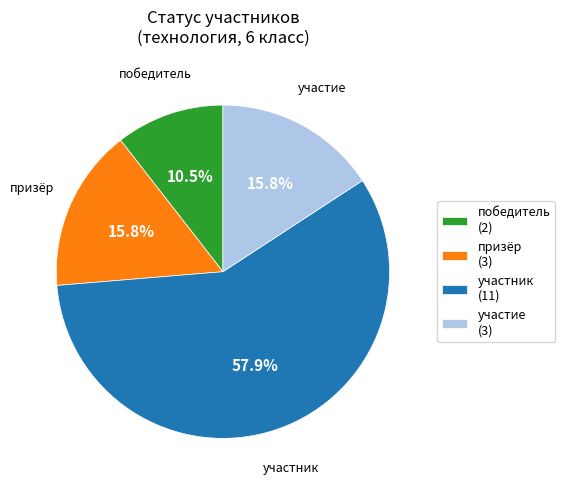

To the nearest percent, what is the average slice percentage?

25%